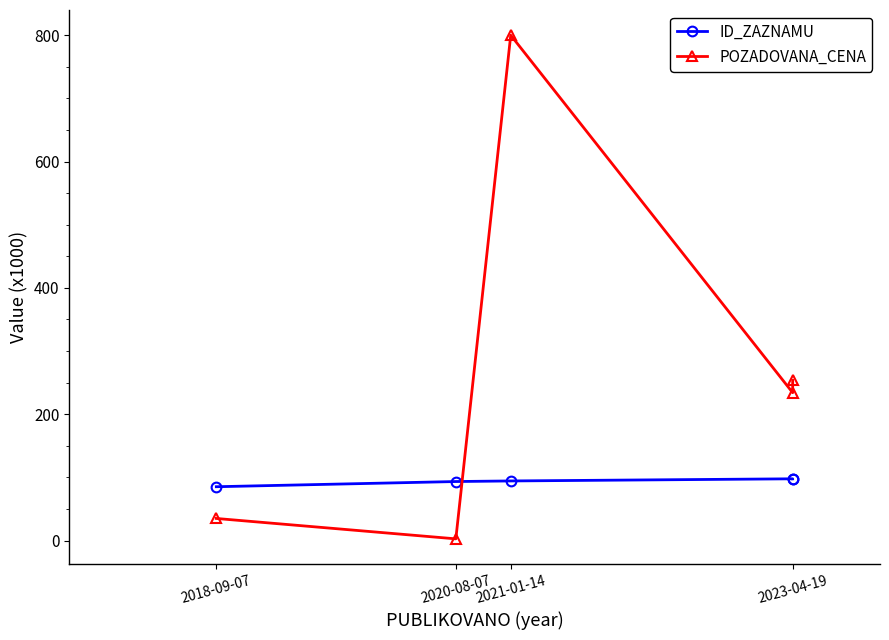

The value of POZADOVANA_CENA at 2023-04-19 is 401.4. True or false?

False